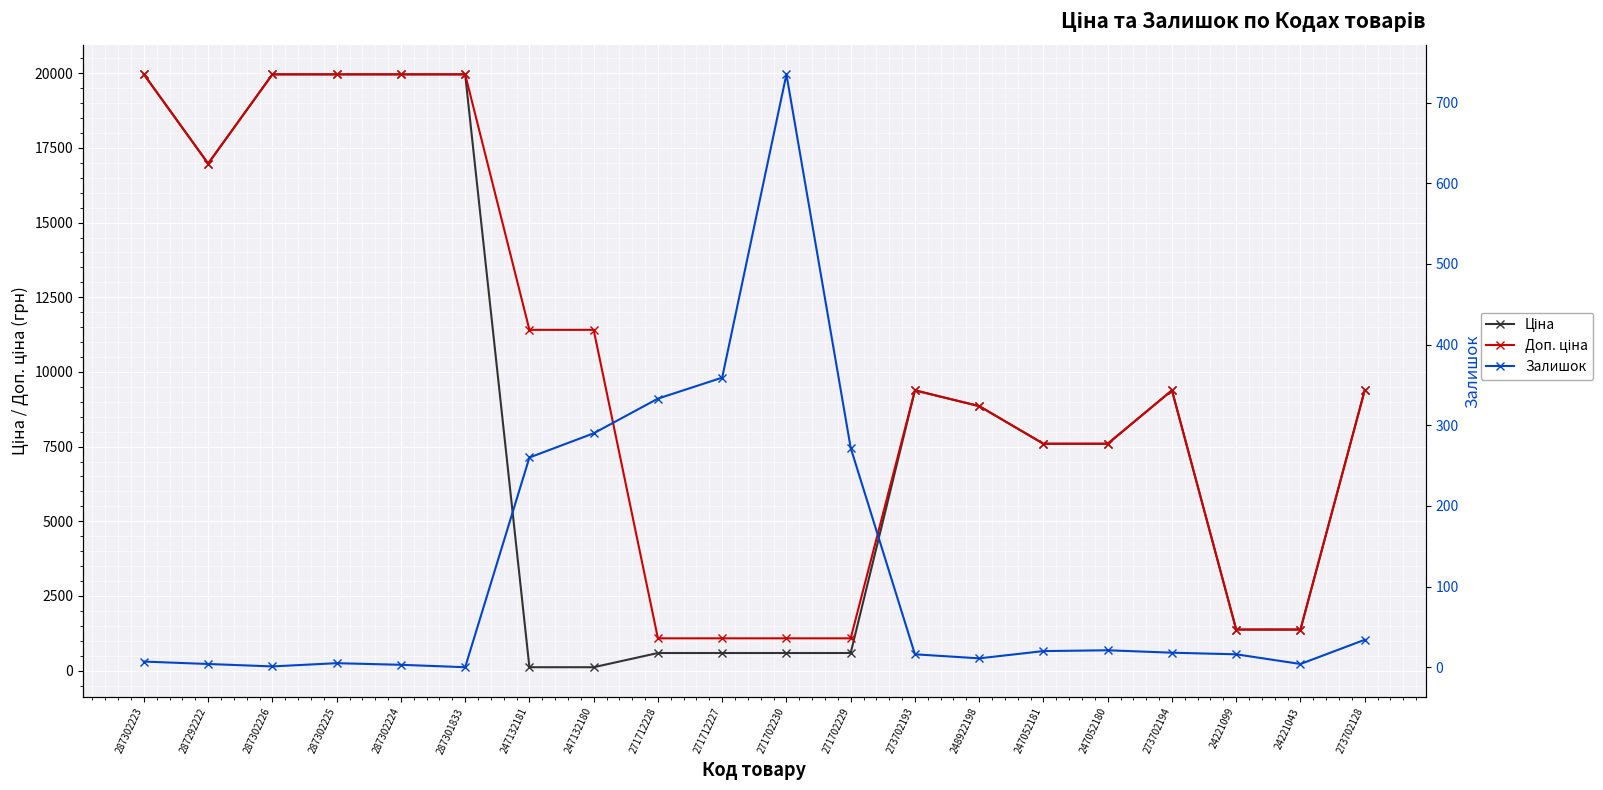

Which series has the widest spread of values?

Ціна